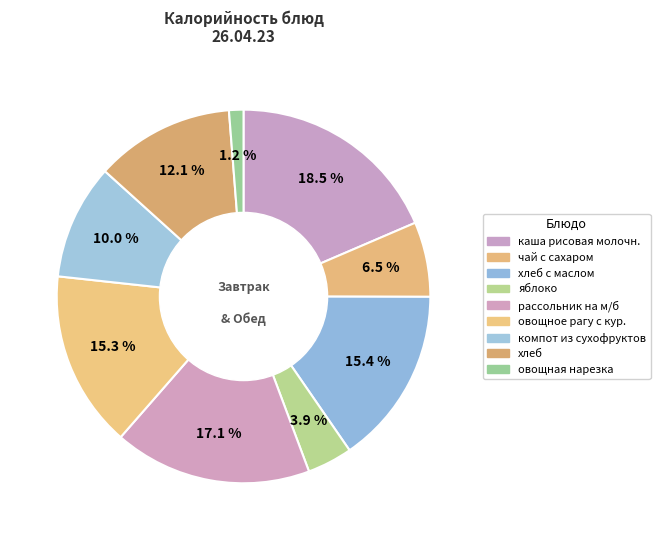

Which category has the biggest portion of the pie?

каша рисовая молочн.